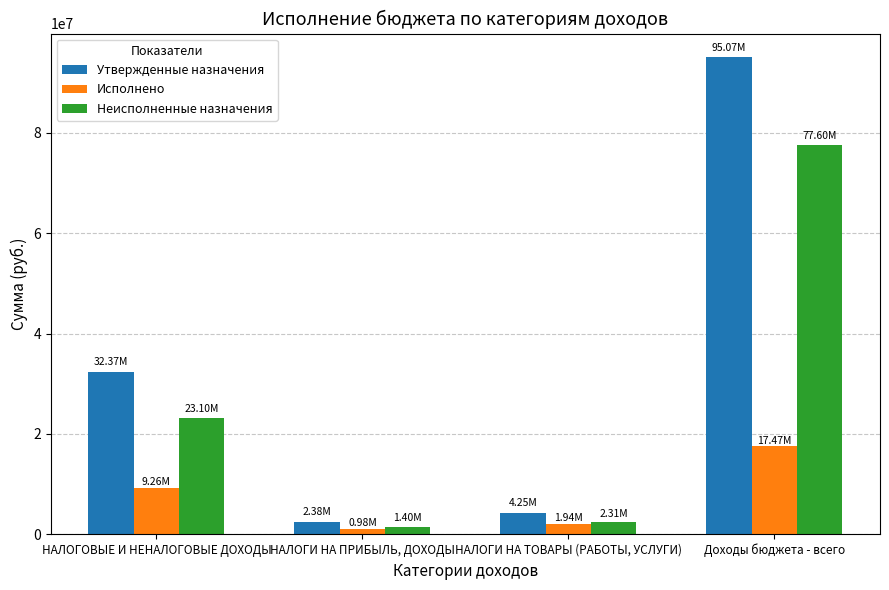

What is the label of the 2nd bar from the left?

НАЛОГИ НА ПРИБЫЛЬ, ДОХОДЫ